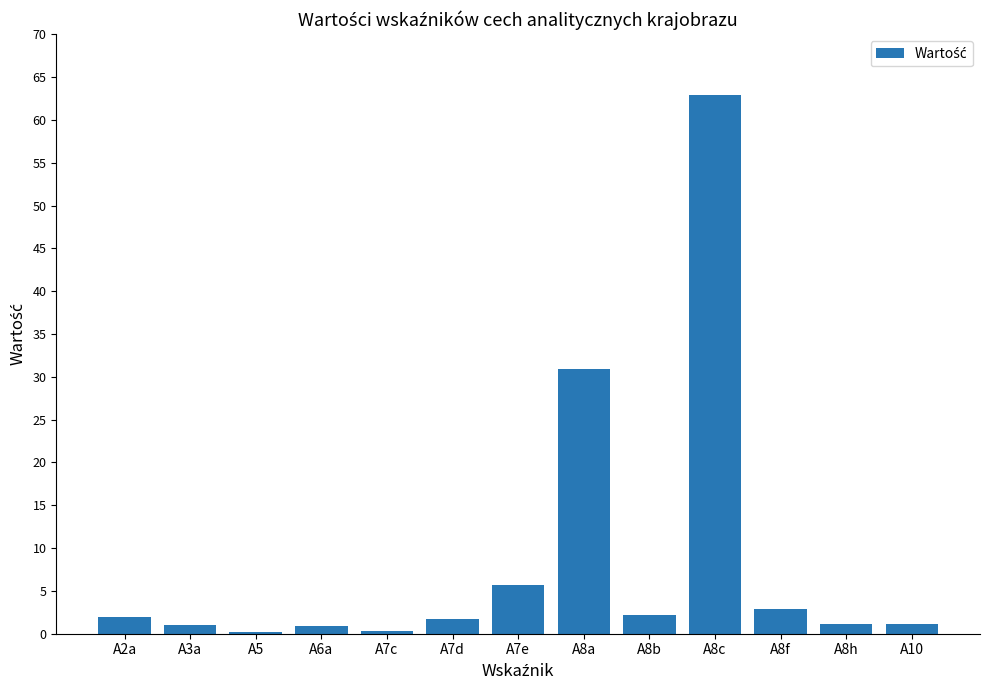

Which category has the highest value across all series?

A8c